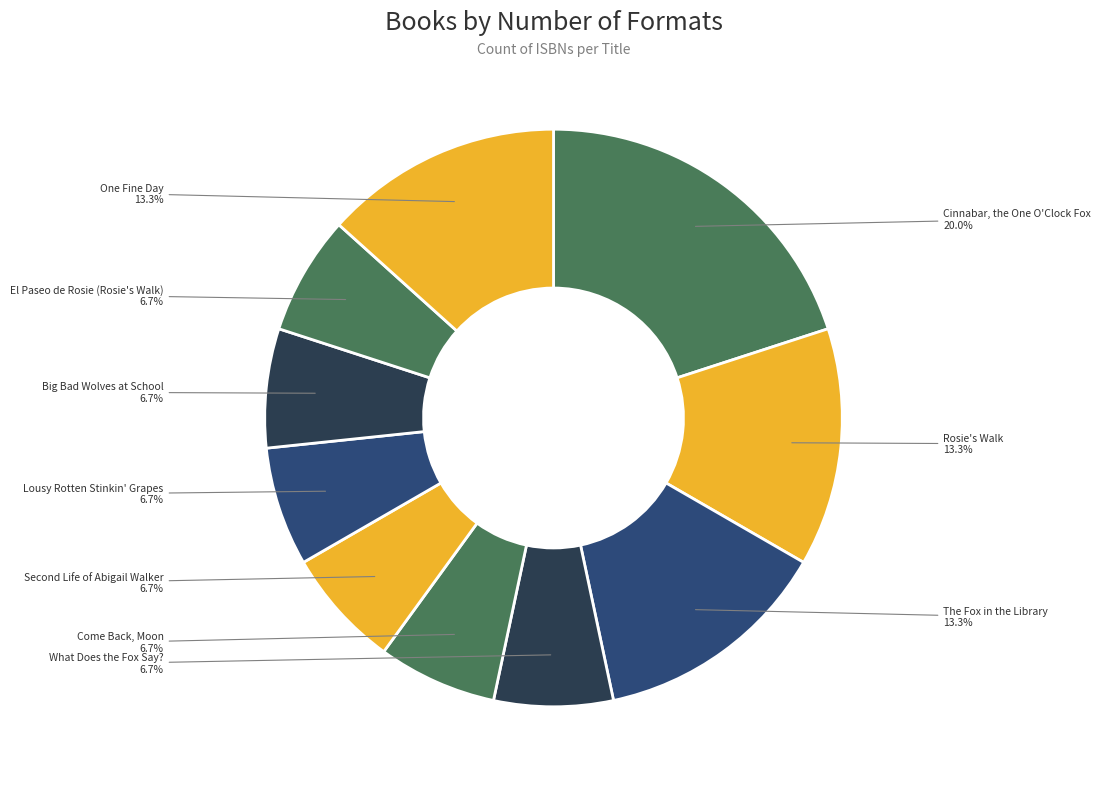

What is the largest slice in the pie chart?

Cinnabar, the One O'Clock Fox